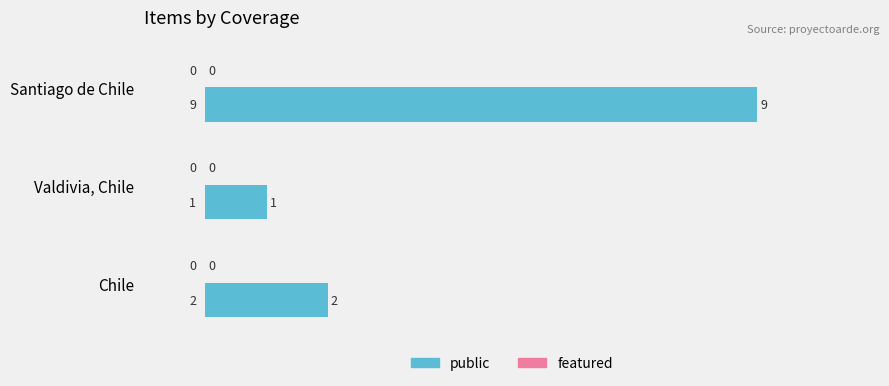

Reading top to bottom, extract all data points from this chart.

Santiago de Chile=9	Valdivia, Chile=1	Chile=2